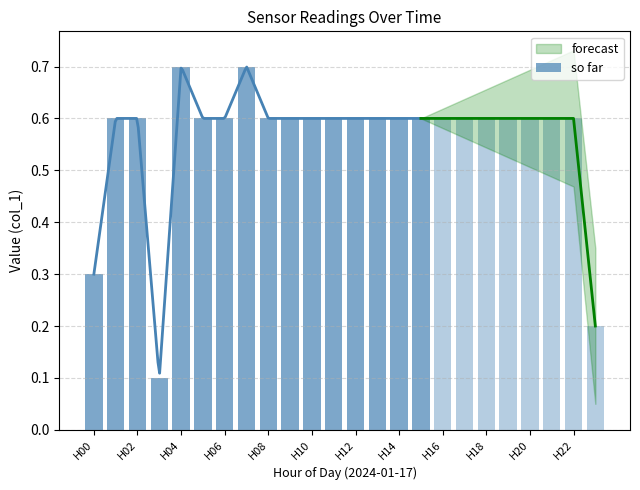

What is the difference between the maximum and minimum values?

0.6